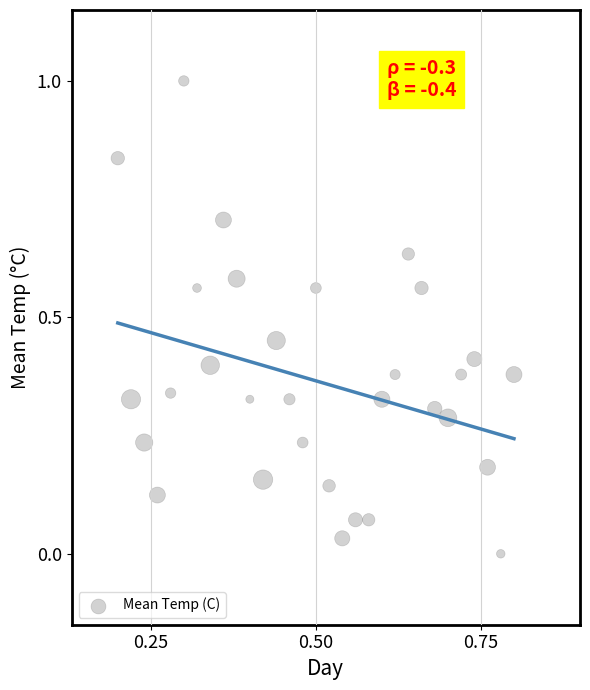

What is the range of Y values (max minus min)?

1.0